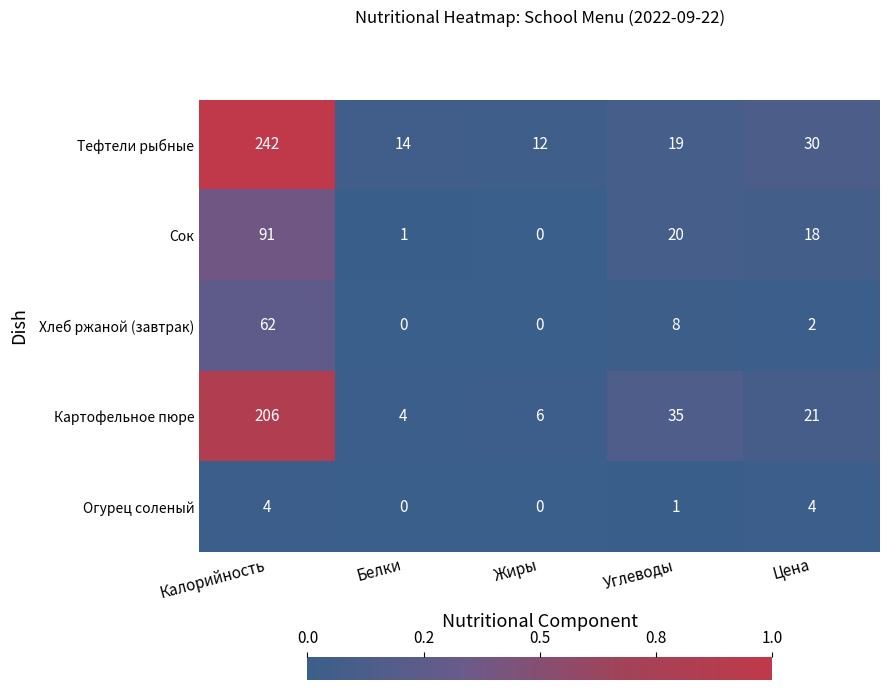

At how many categories does at least one series exceed 0?

5